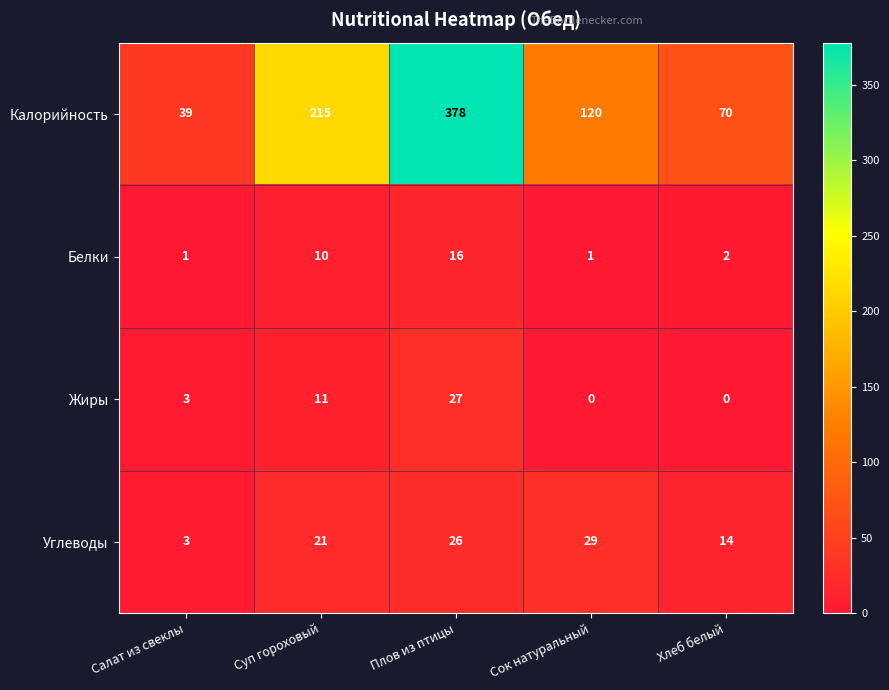

Which series has the largest total across all categories?

Калорийность